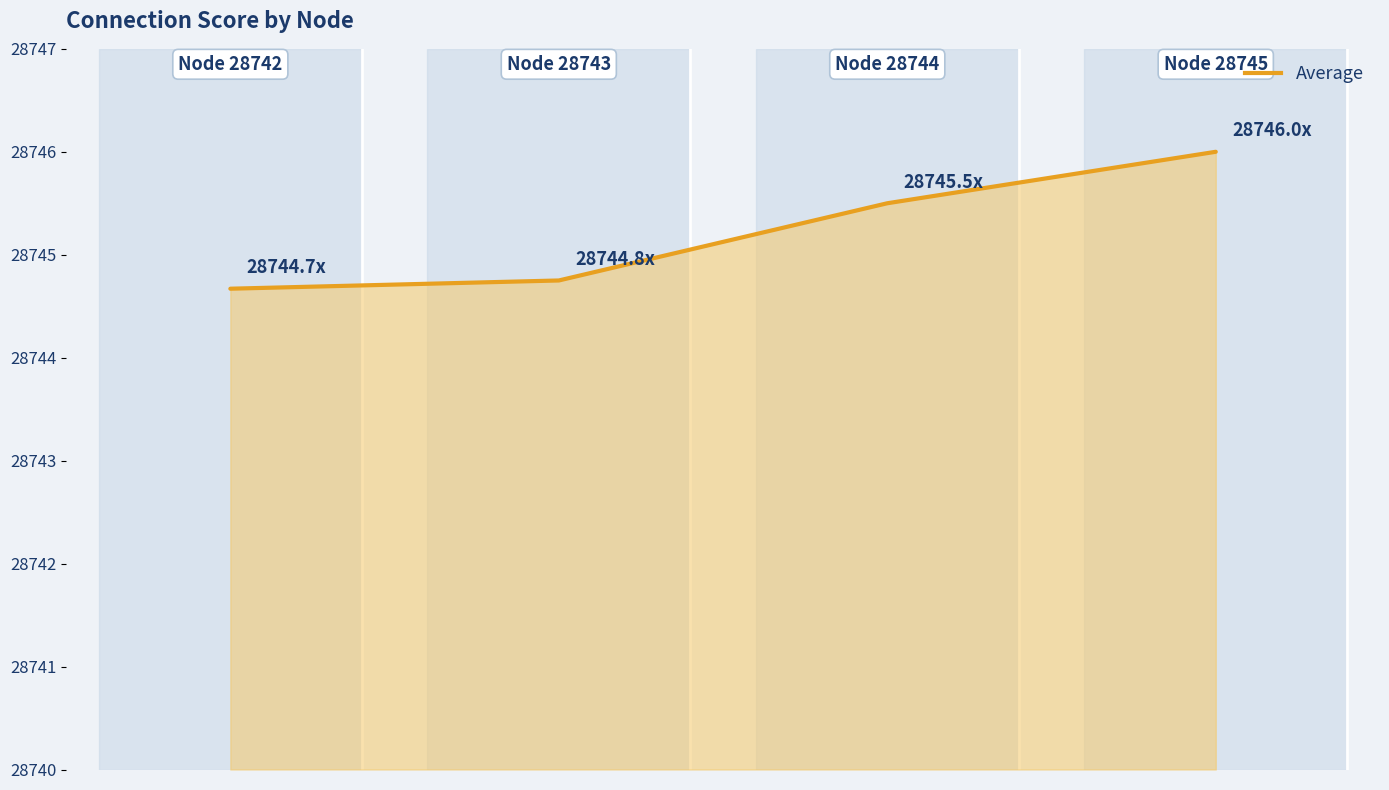

True or false: the data has more than 2 interior local peaks.

False